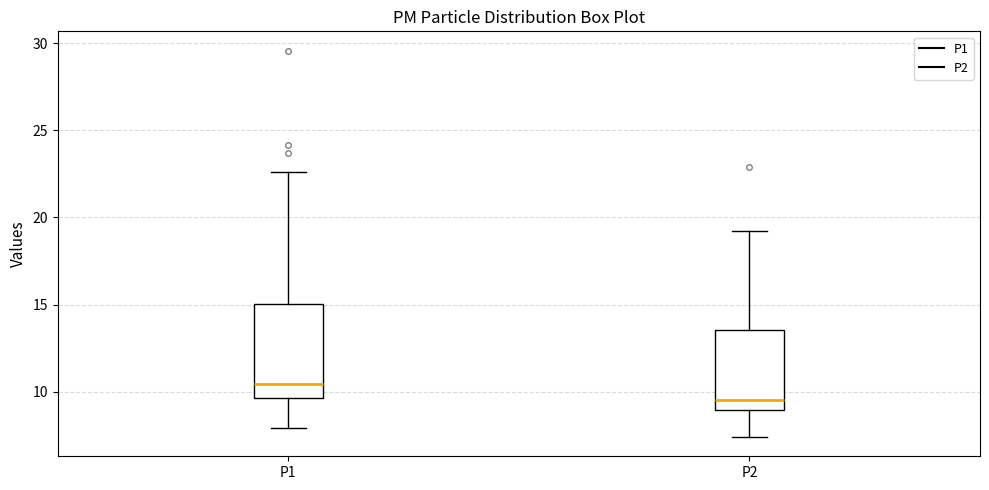

Reading left to right, read every box against the y-axis: the position of its median line, the range the box covers, and the ends of its whiskers. The values are not printed on the chart, so give them approximately, as read against the axis.

P1: median 10.5, box 9.5 to 15.0, whiskers 8.0 to 22.5
P2: median 9.5, box 9.0 to 13.5, whiskers 7.5 to 19.0